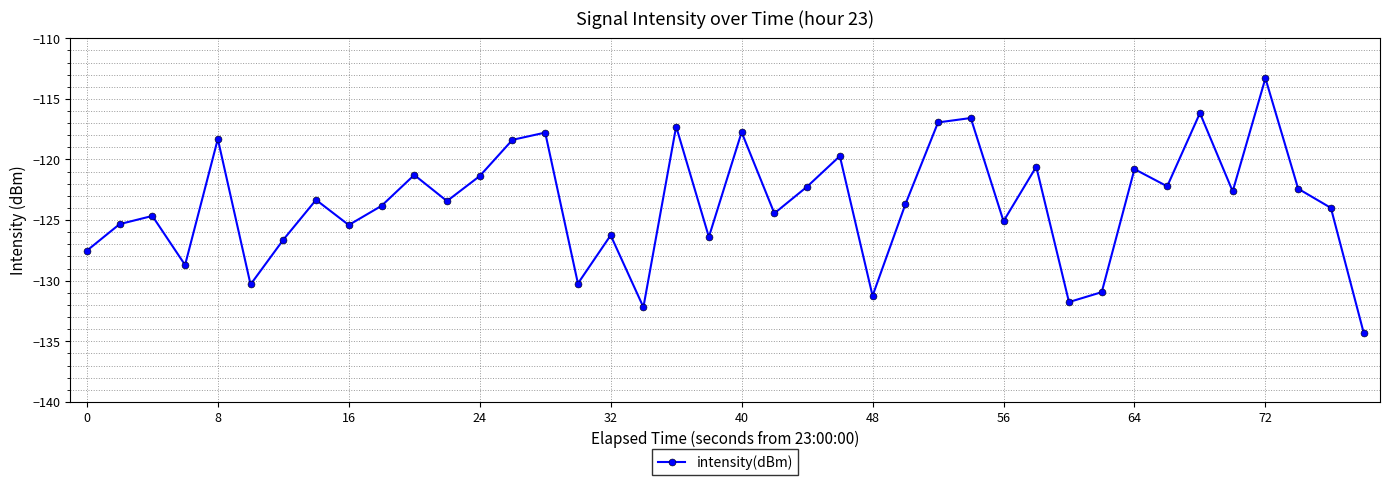

What is the difference between the maximum and minimum values?

21.0